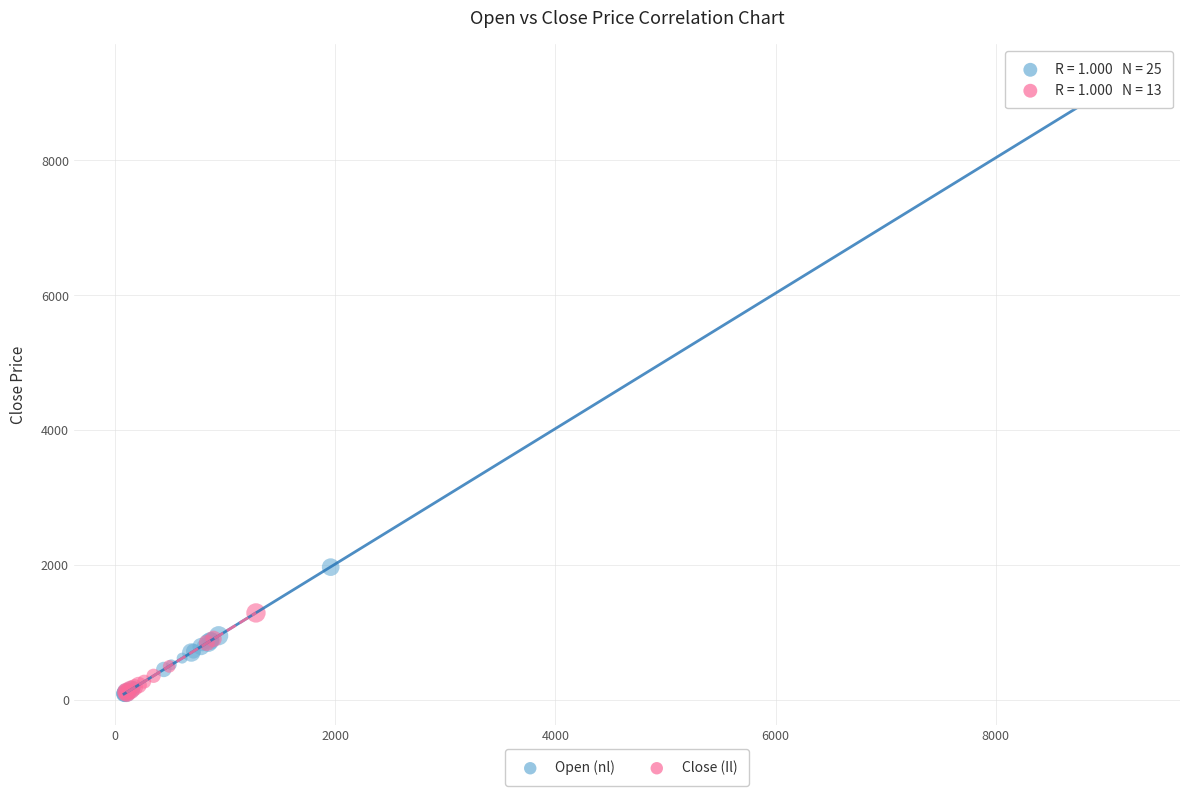

Which series reaches the maximum Y coordinate?

Open (nl)